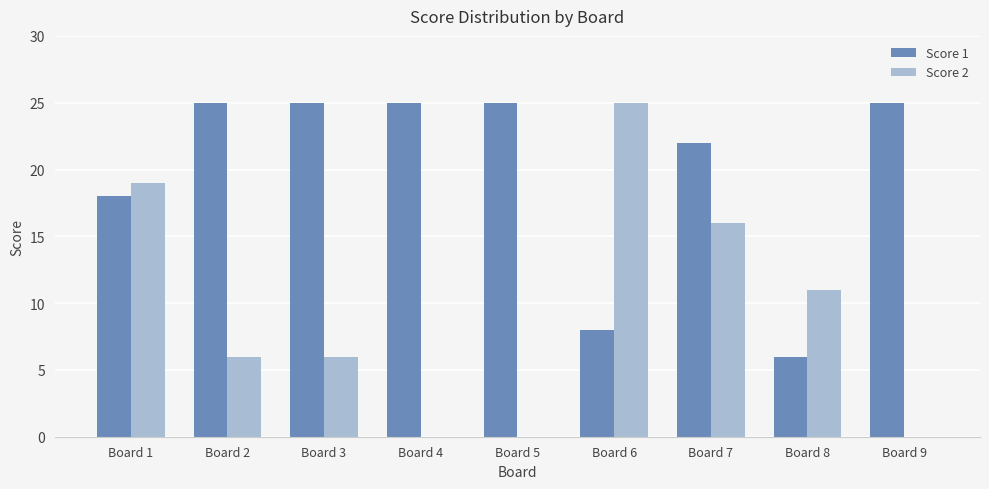

Does the chart contain stacked bars?

No